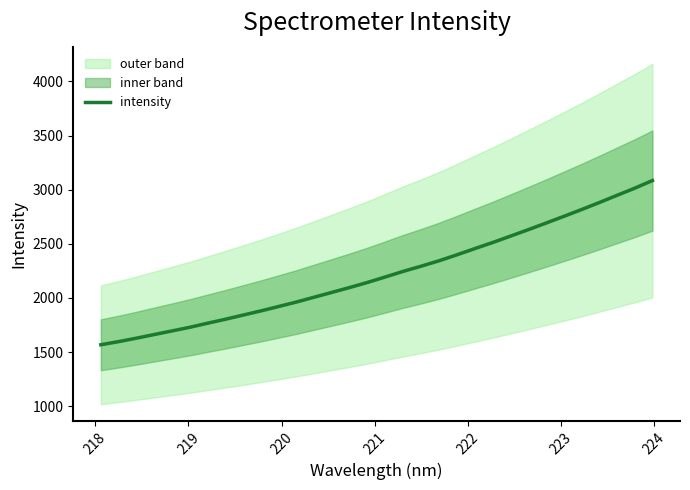

What is the minimum value for intensity?

1567.5